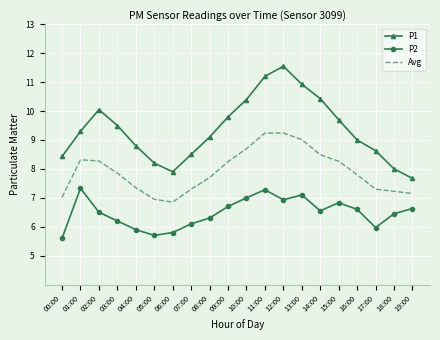

How many interior local valleys does the P2 series have?

4